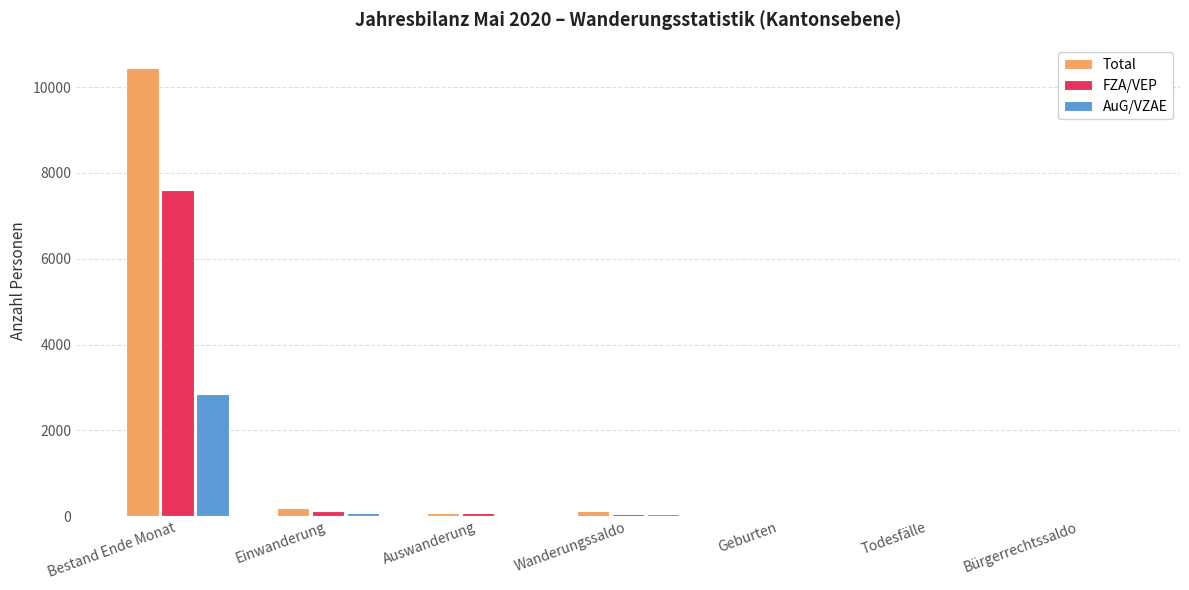

At which label is FZA/VEP closest to 3807?

Einwanderung